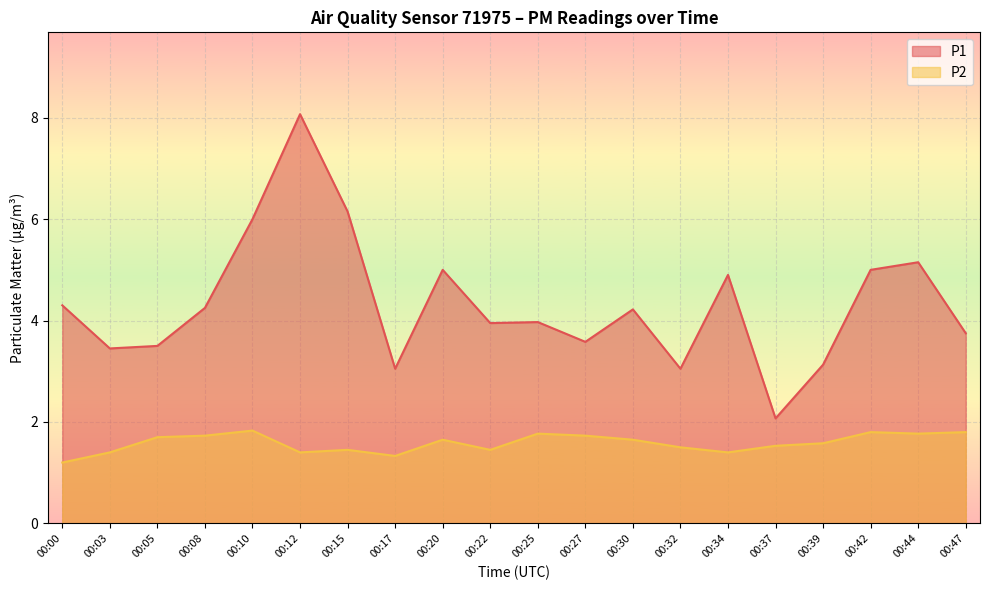

Is the value of P2 at 00:27 greater than the value of P1 at 00:42?

No